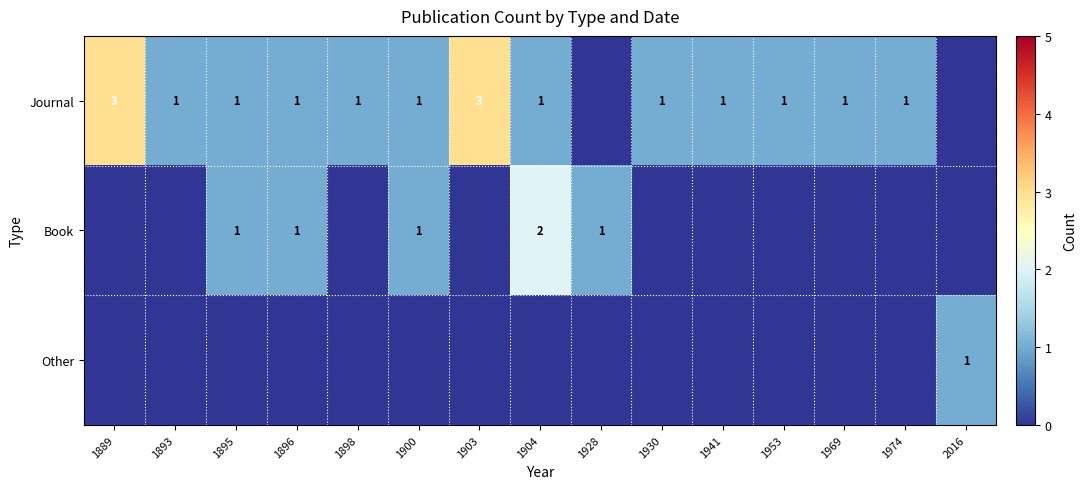

What is the difference between the highest and lowest values at 1896?

1